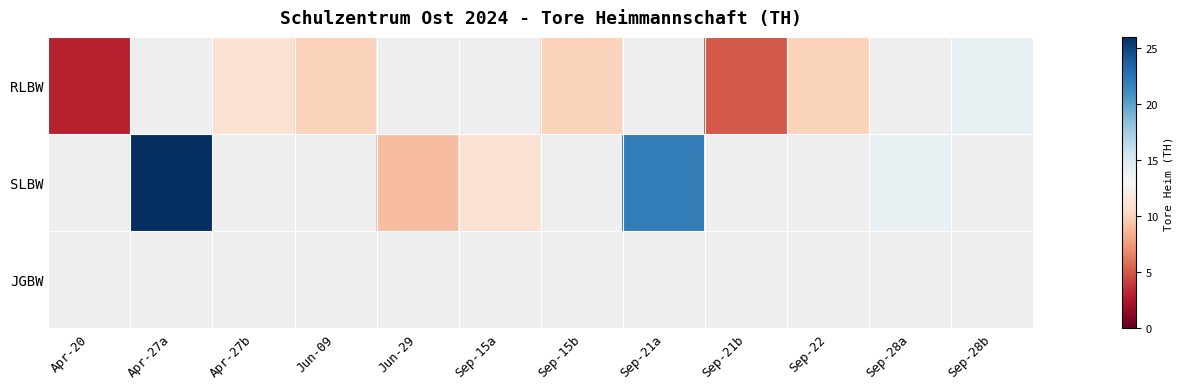

Which category has the highest value in the RLBW series?

Sep-28b